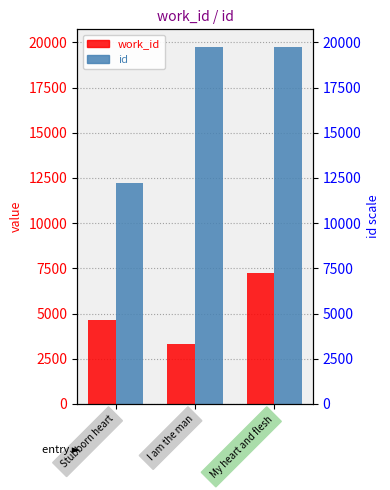

What is the label of the 2nd bar from the left?

I am the man